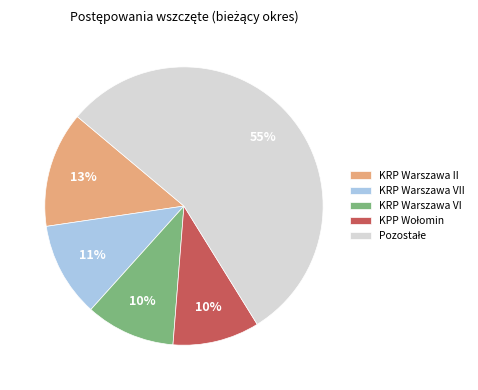

How many segments does this pie chart have?

5